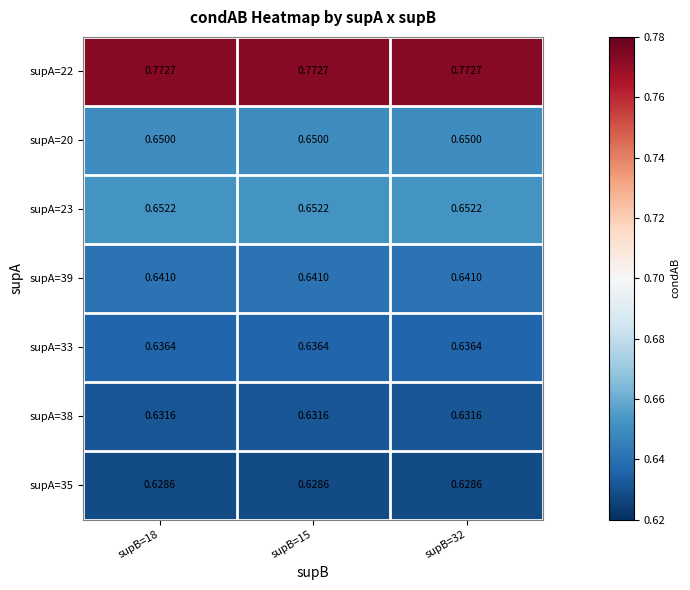

Is the value of supA=23 at supB=15 greater than the value of supA=20 at supB=15?

Yes